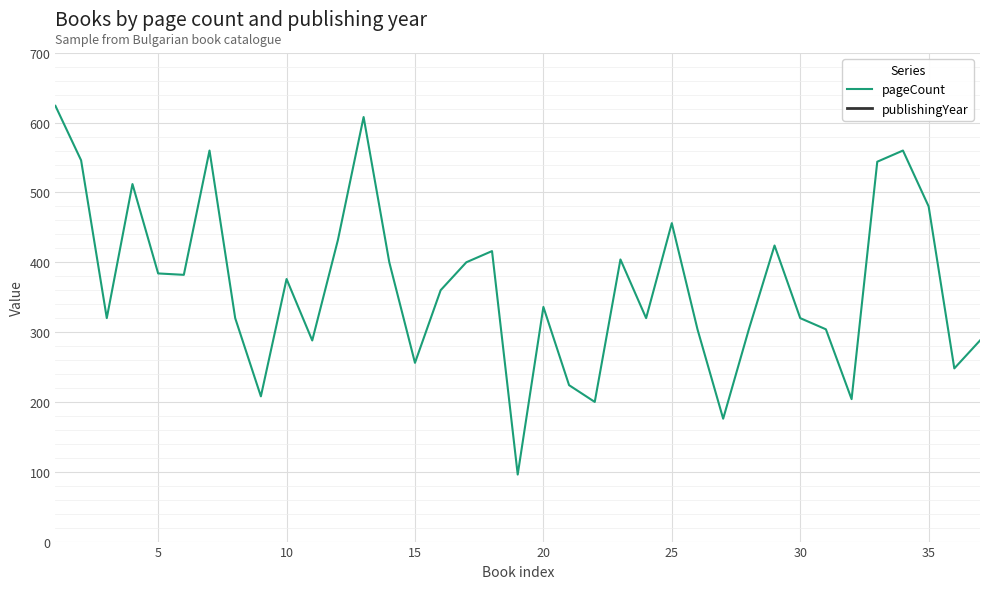

What is the minimum value for pageCount?

96